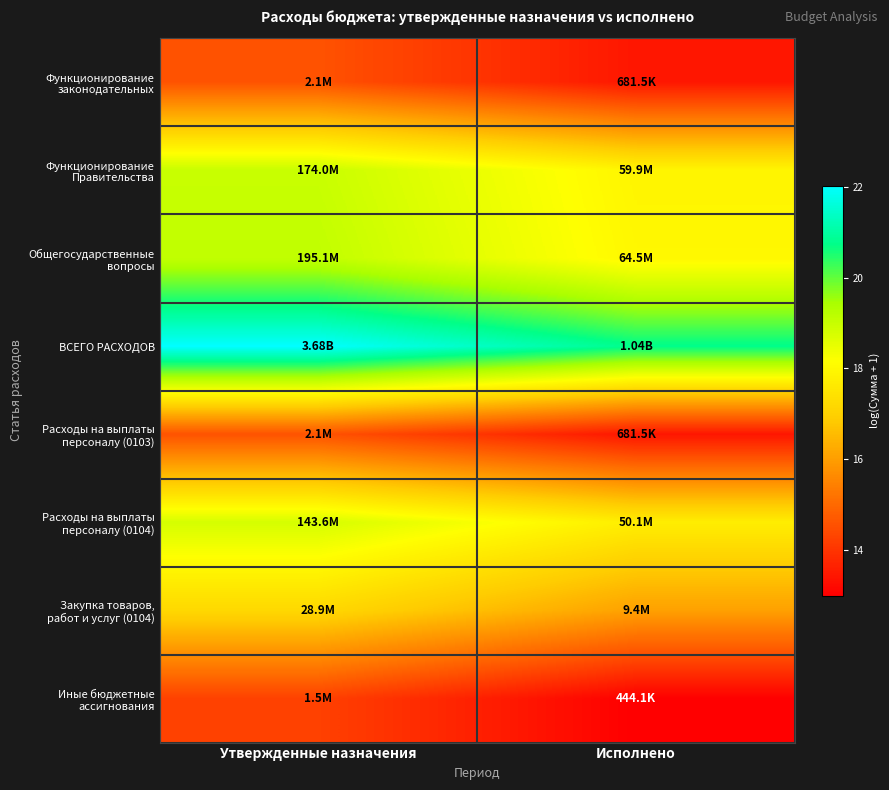

At how many categories does at least one series exceed 19?

2